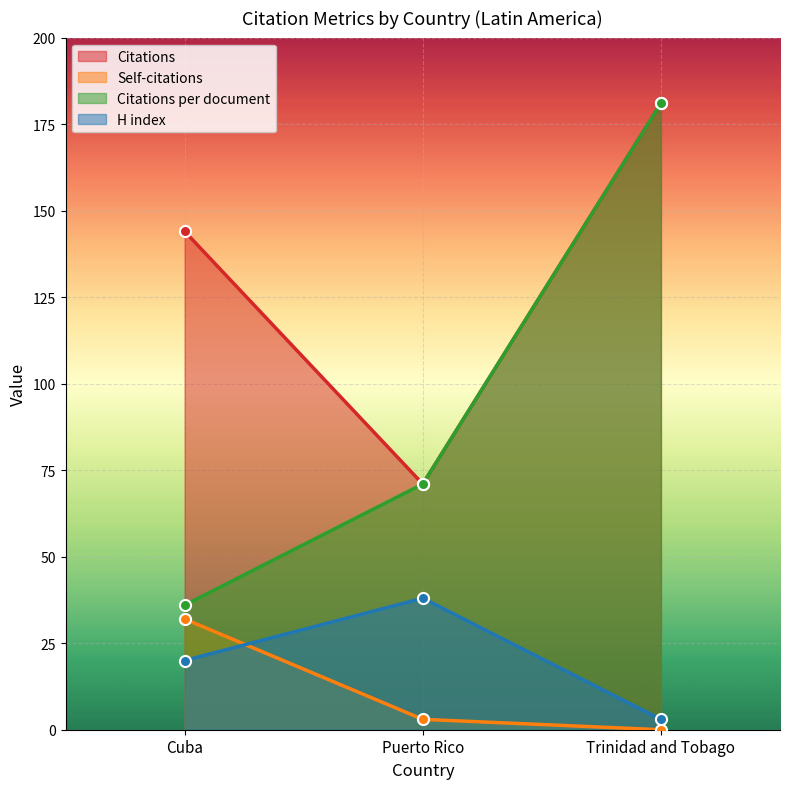

Which series has the largest total across all categories?

Citations